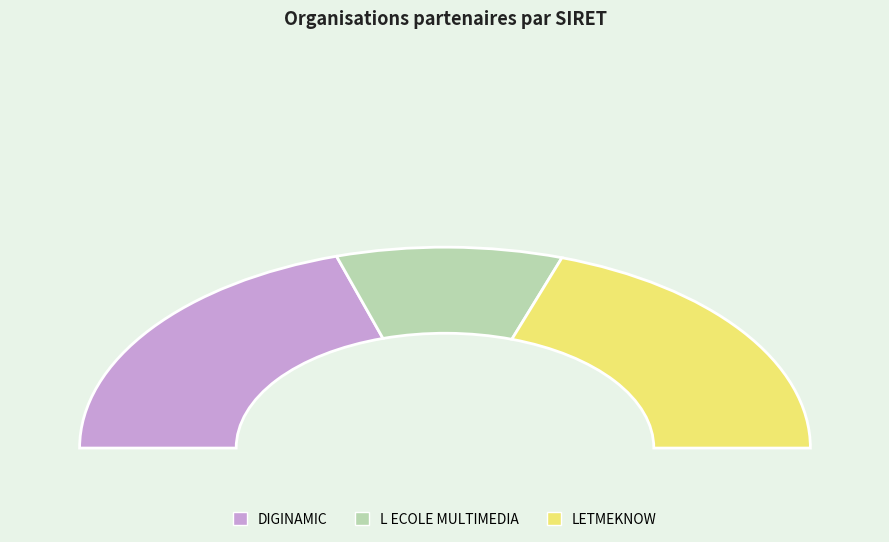

Which slice is the largest?

DIGINAMIC